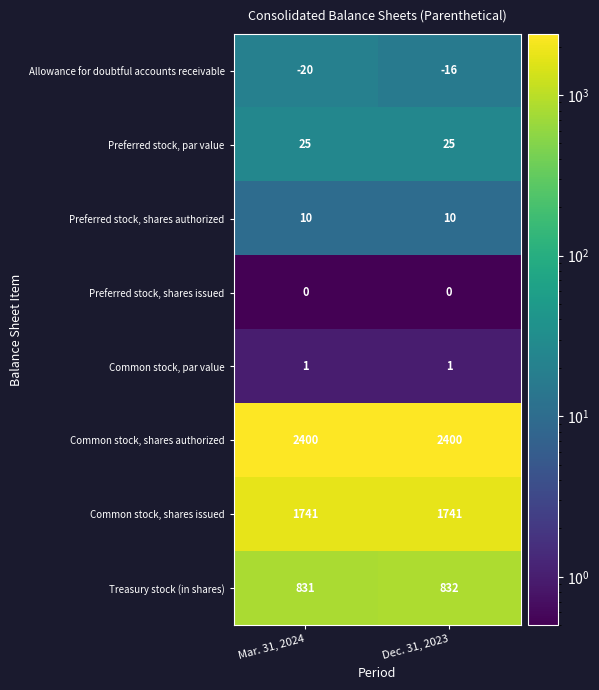

What is the maximum value shown in the chart?

2400